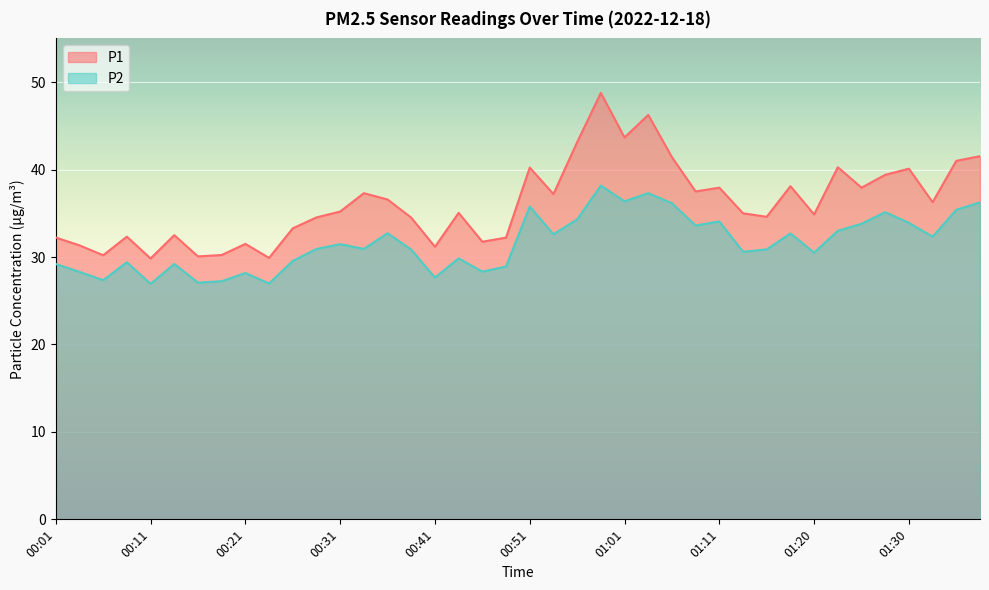

What is the average value of the P2 series?

31.6